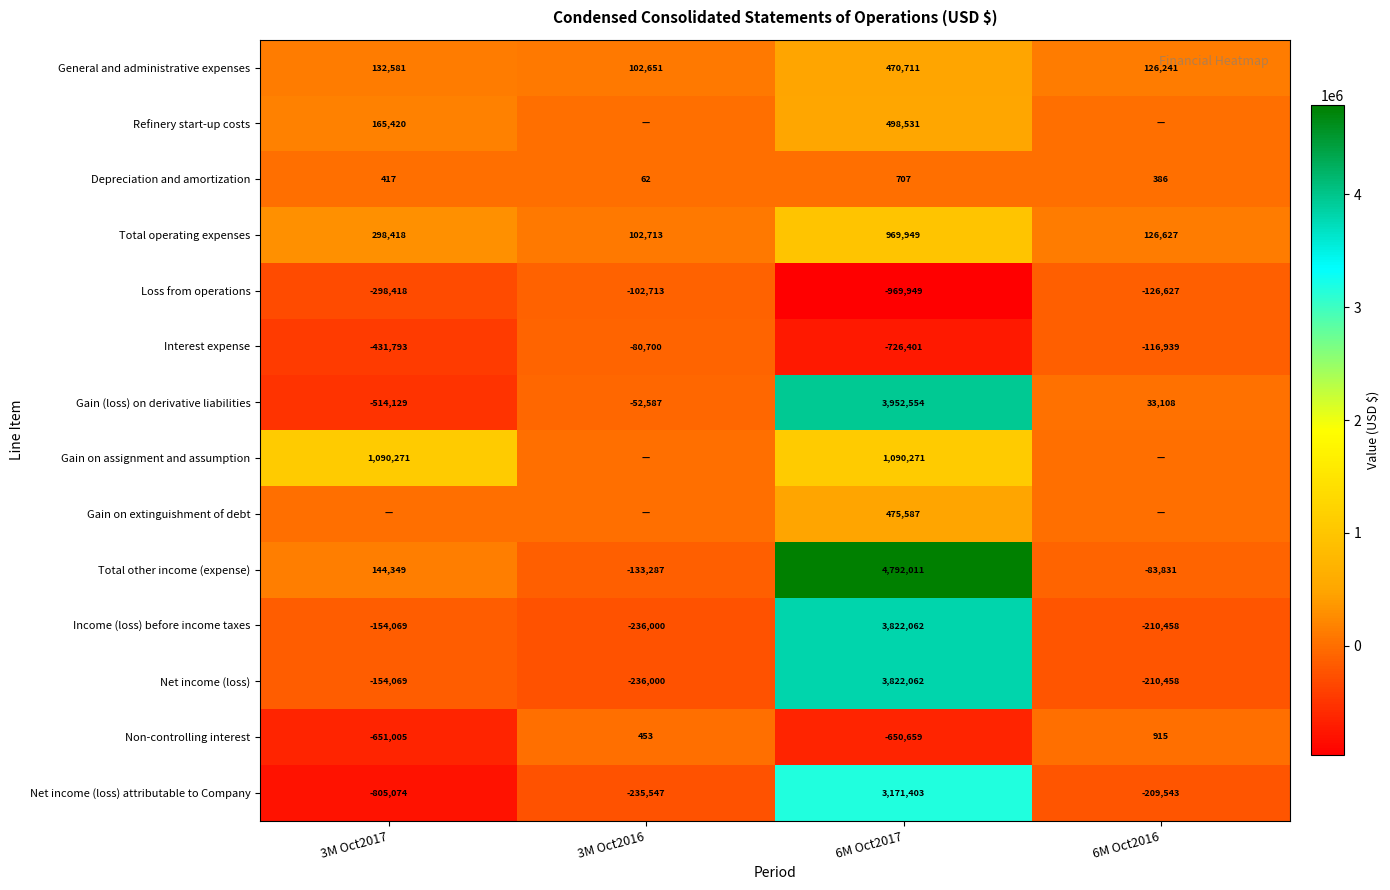

What is the total value across all series at 6M Oct2017?

20718839